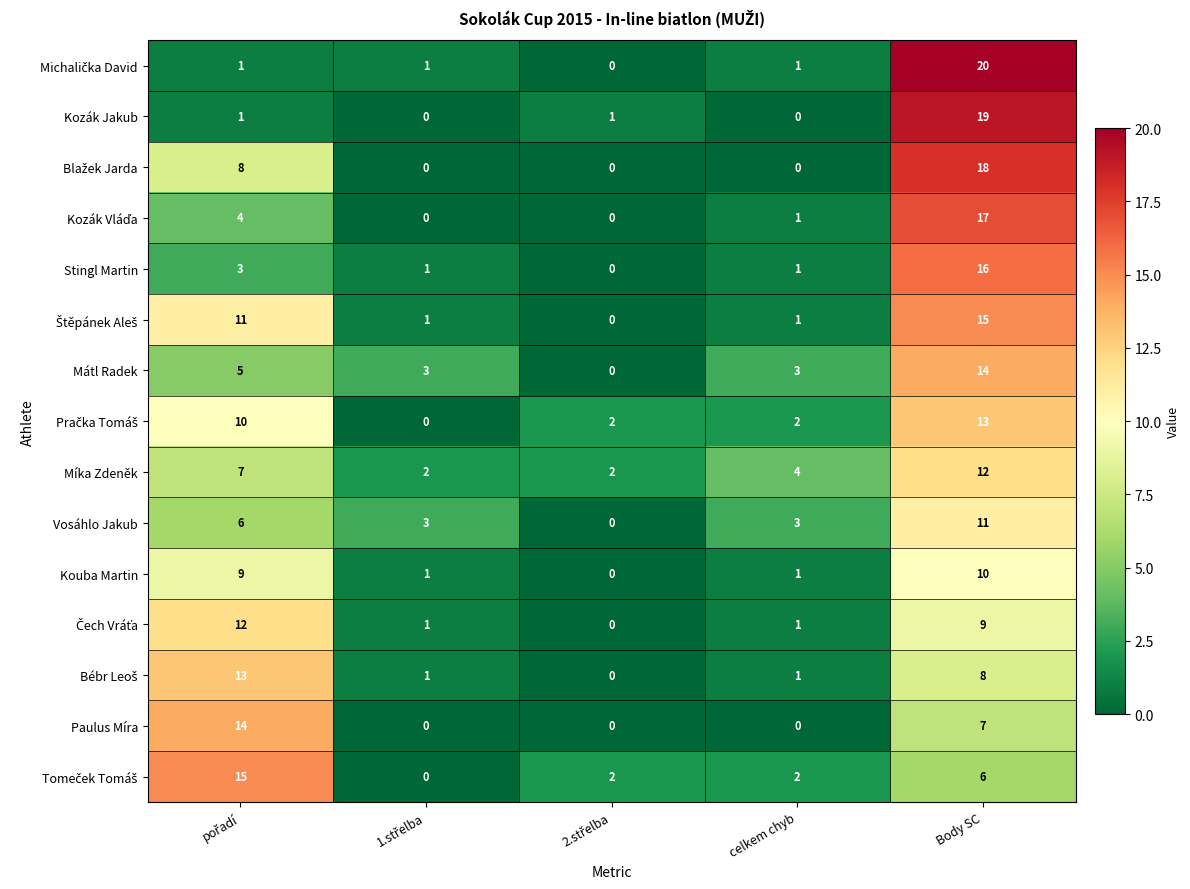

The value of Kouba Martin at Body SC is 10. True or false?

True